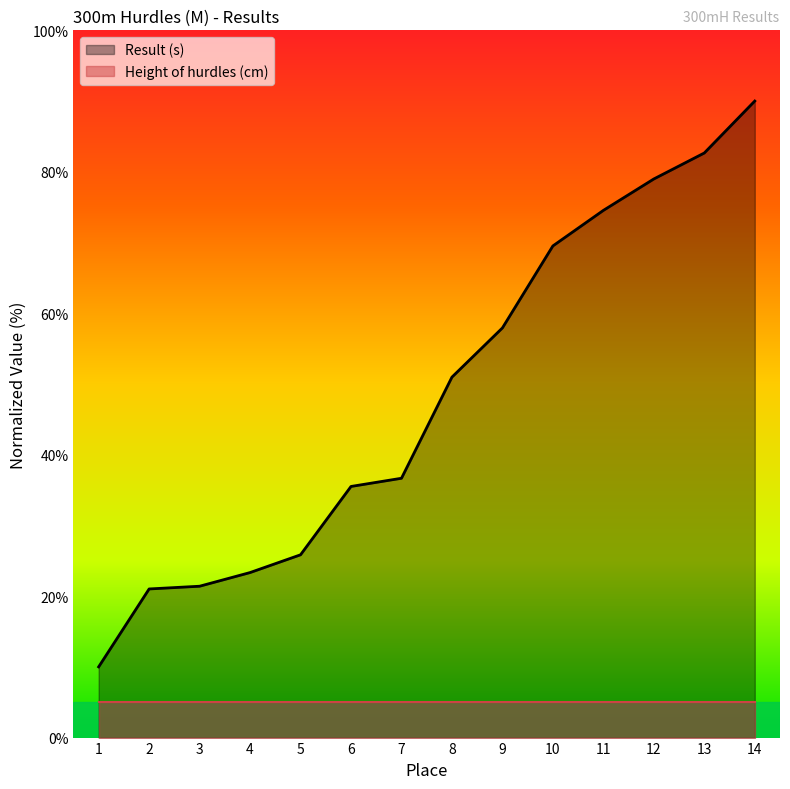

Reading left to right, what are all the values shown in this chart?

1=10.0	2=21.0	3=21.4	4=23.3	5=25.8	6=35.5	7=36.7	8=51.0	9=57.9	10=69.5	11=74.5	12=79.0	13=82.7	14=90.0